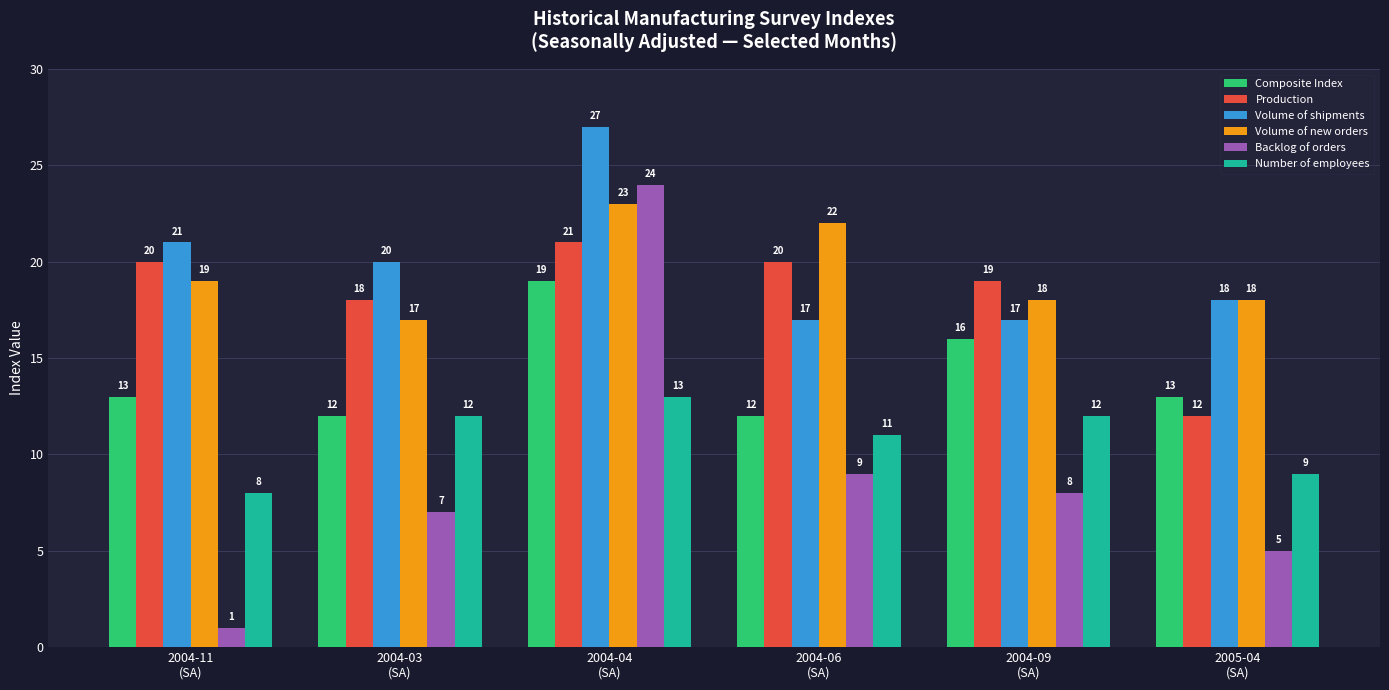

True or false: Volume of shipments has a value of 20 at 2004-03
(SA).

True